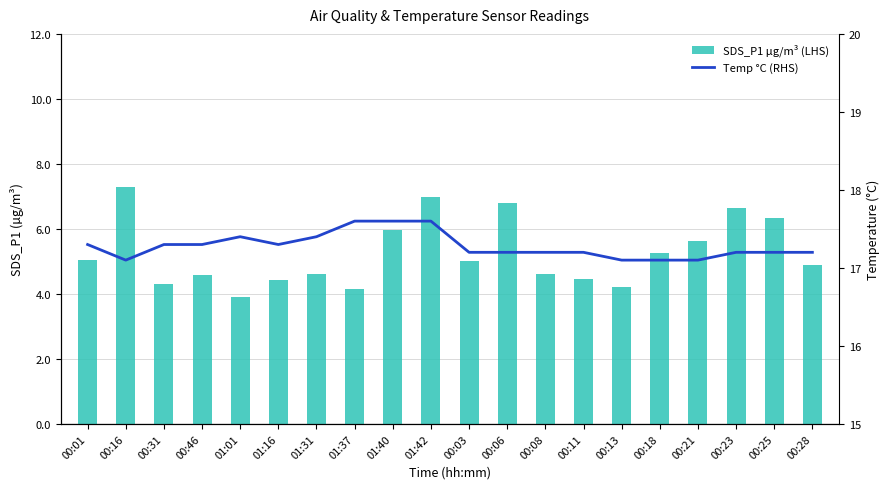

What are all the series names shown in the legend?

SDS_P1 µg/m³ (LHS), Temp °C (RHS)